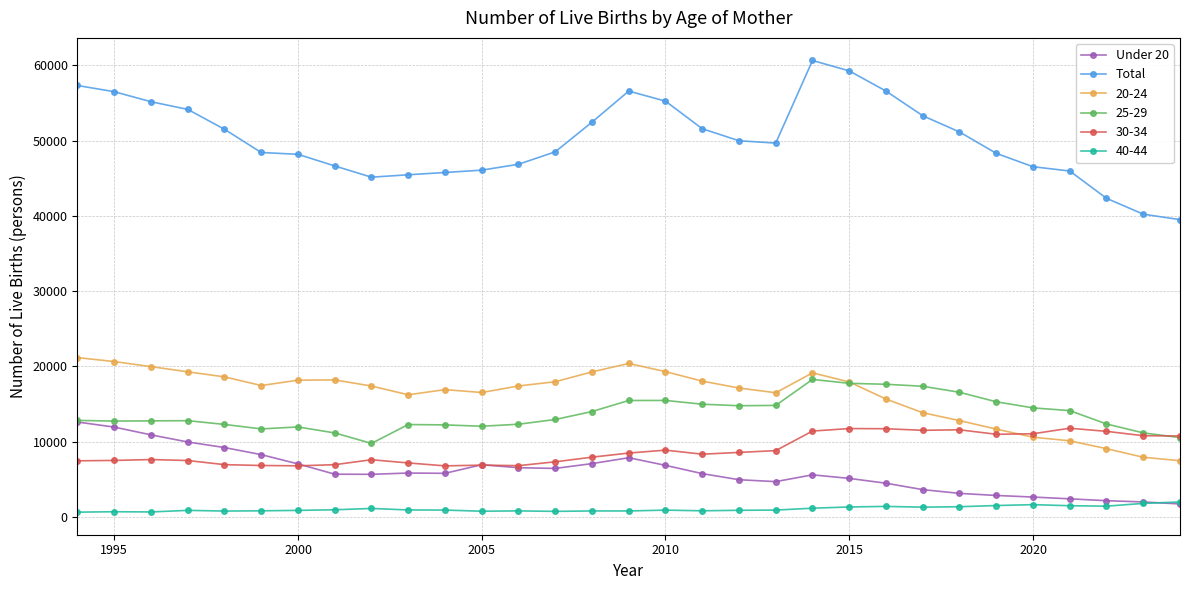

True or false: Total and Under 20 cross at least once.

False